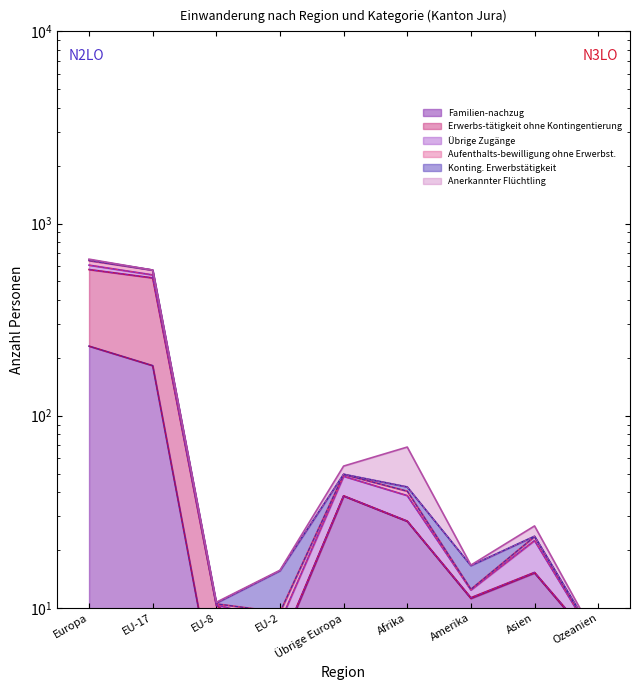

Which category has the highest value across all series?

Europa